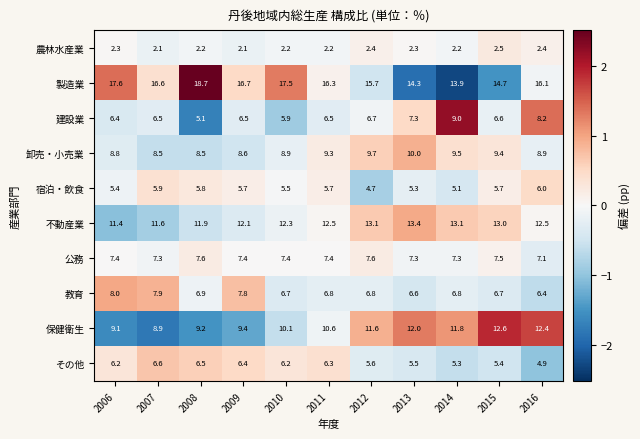

Where is 保健衛生 nearest to the value 10?

2010